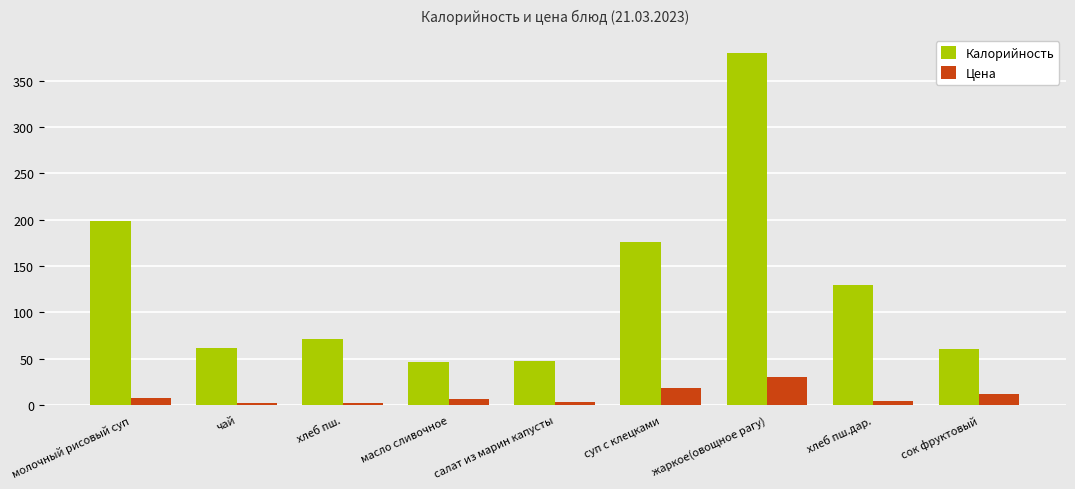

Which series changed the most between масло сливочное and сок фруктовый?

Калорийность